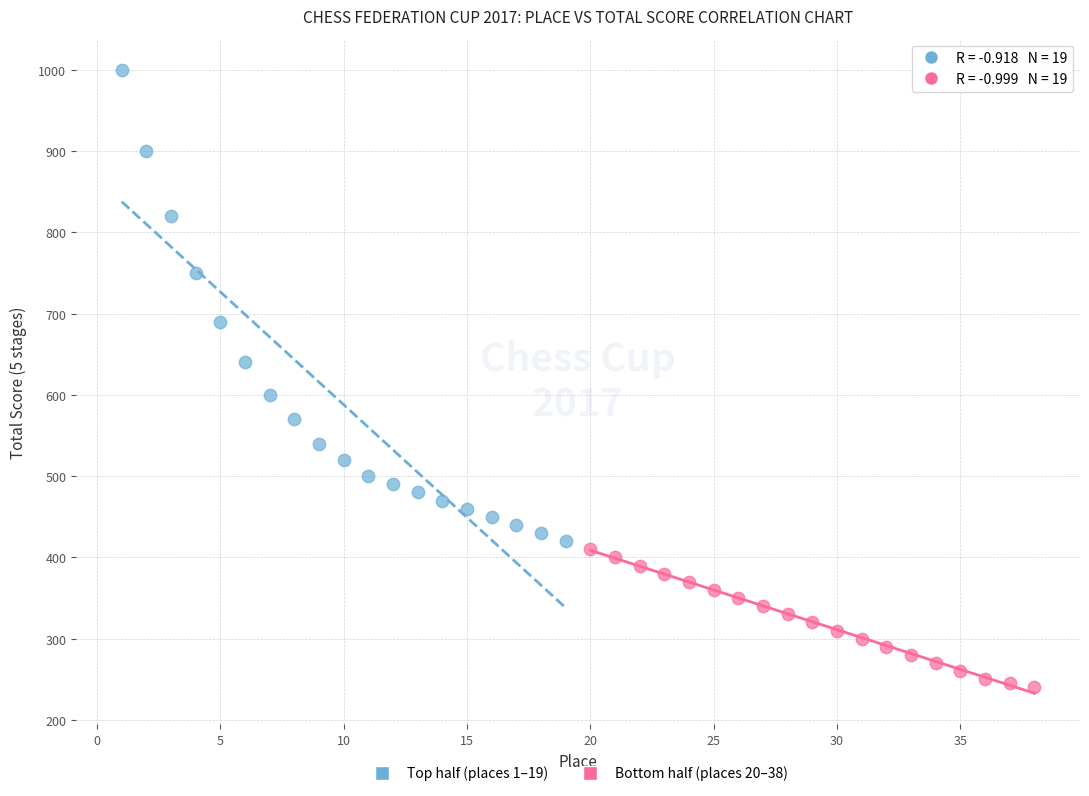

Which series reaches the minimum Y coordinate?

Bottom half (places 20–38)